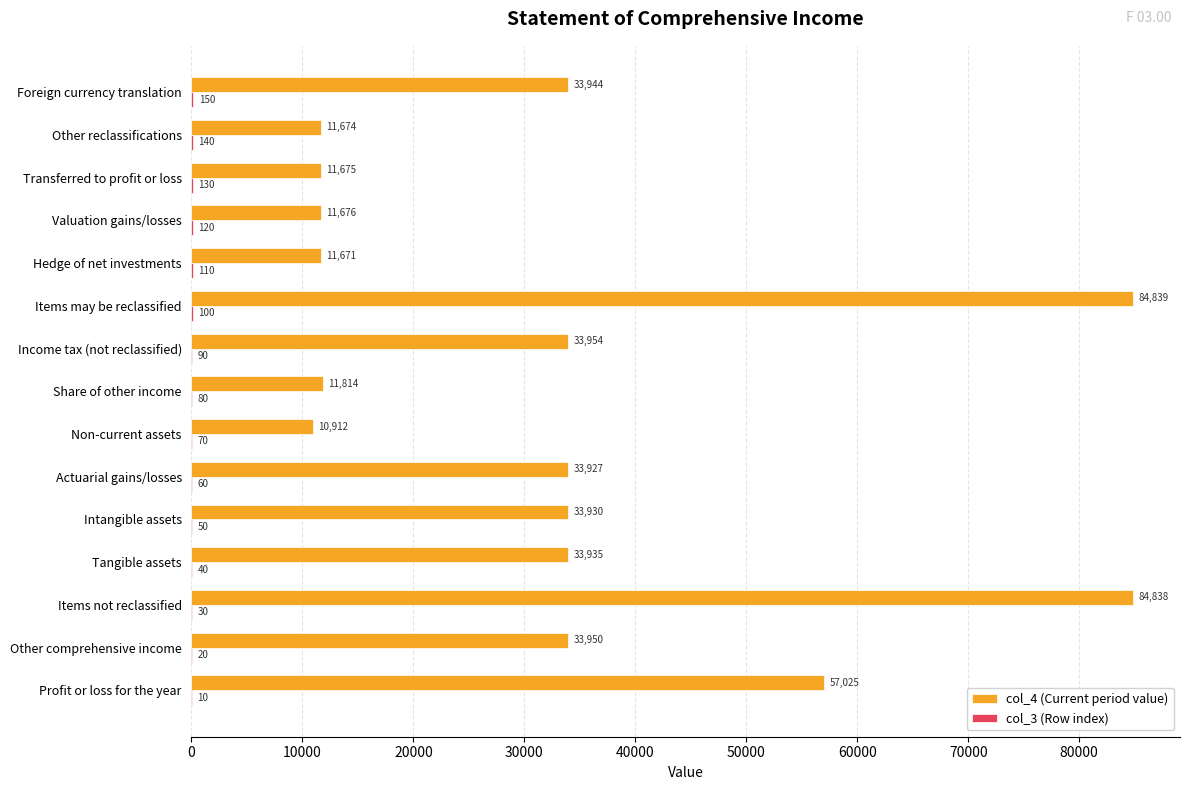

Which series has the largest total across all categories?

col_4 (Current period value)